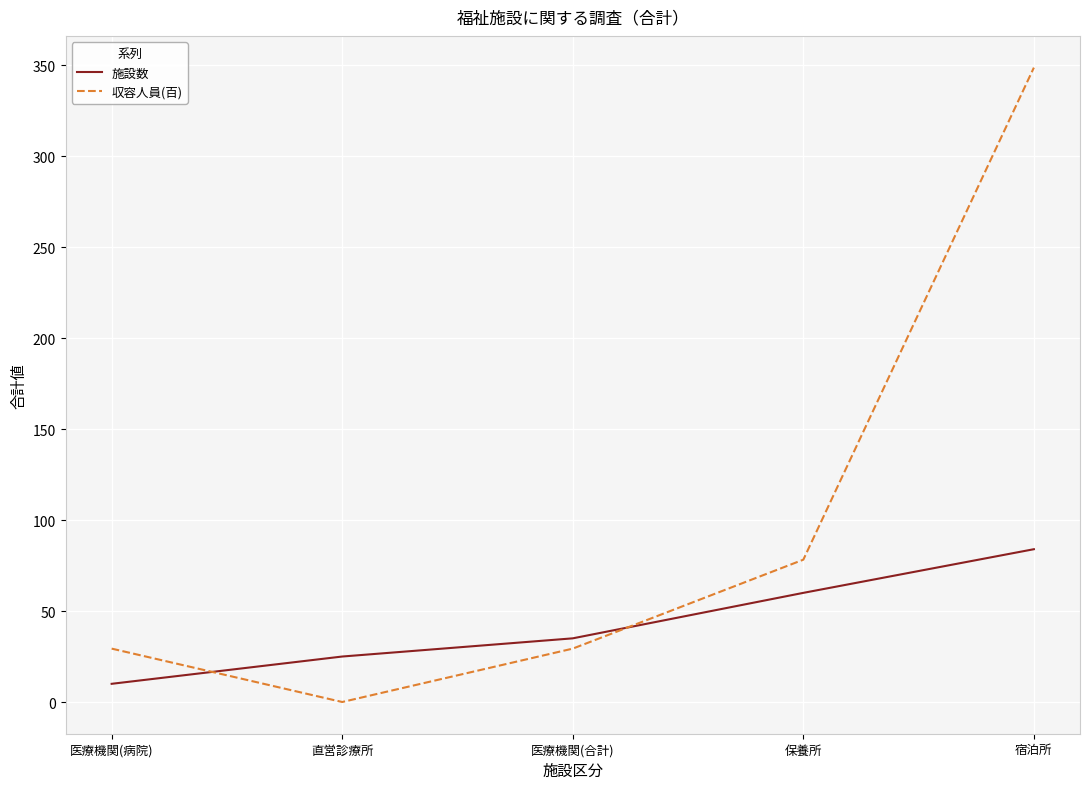

Is the value of 収容人員(百) at 直営診療所 greater than the value of 施設数 at 宿泊所?

No